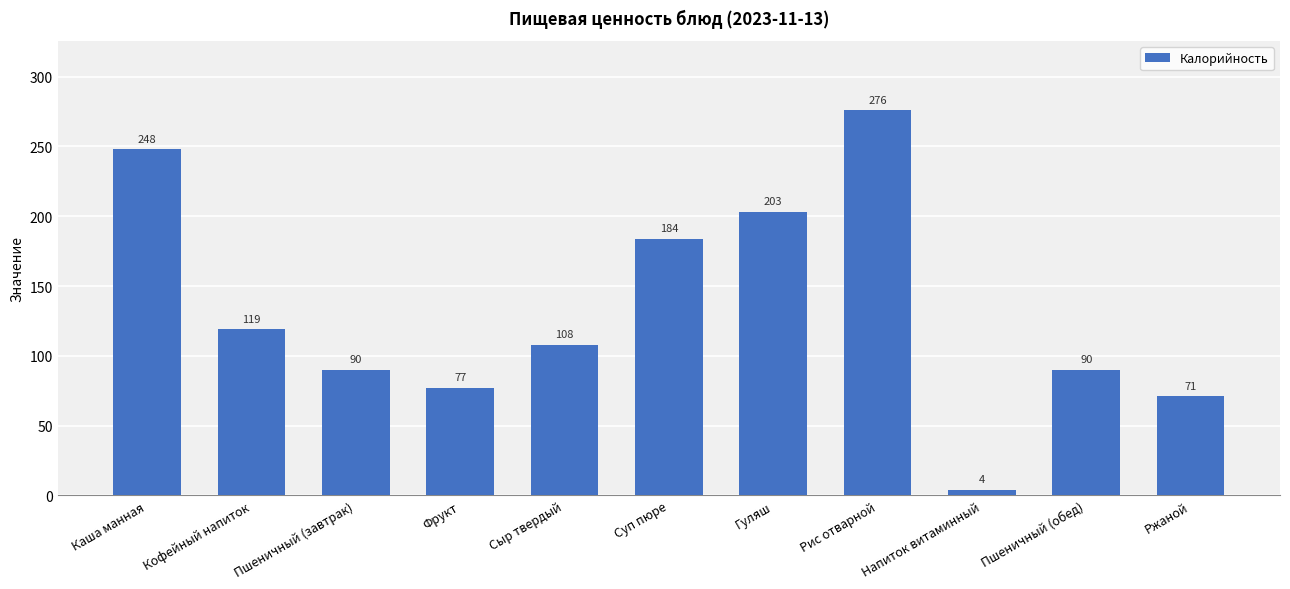

Is it true that the value at Пшеничный (завтрак) is 90?

True